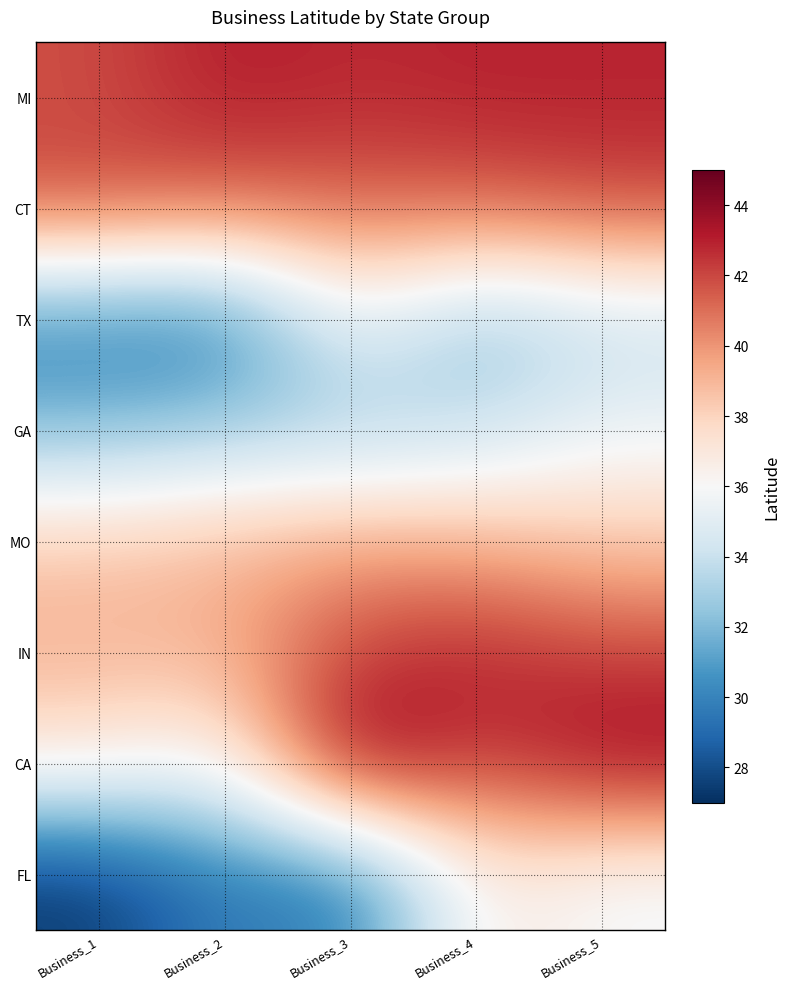

Rank the series by their maximum value, from lowest to highest.

GA, TX, FL, MO, CT, IN, MI, CA